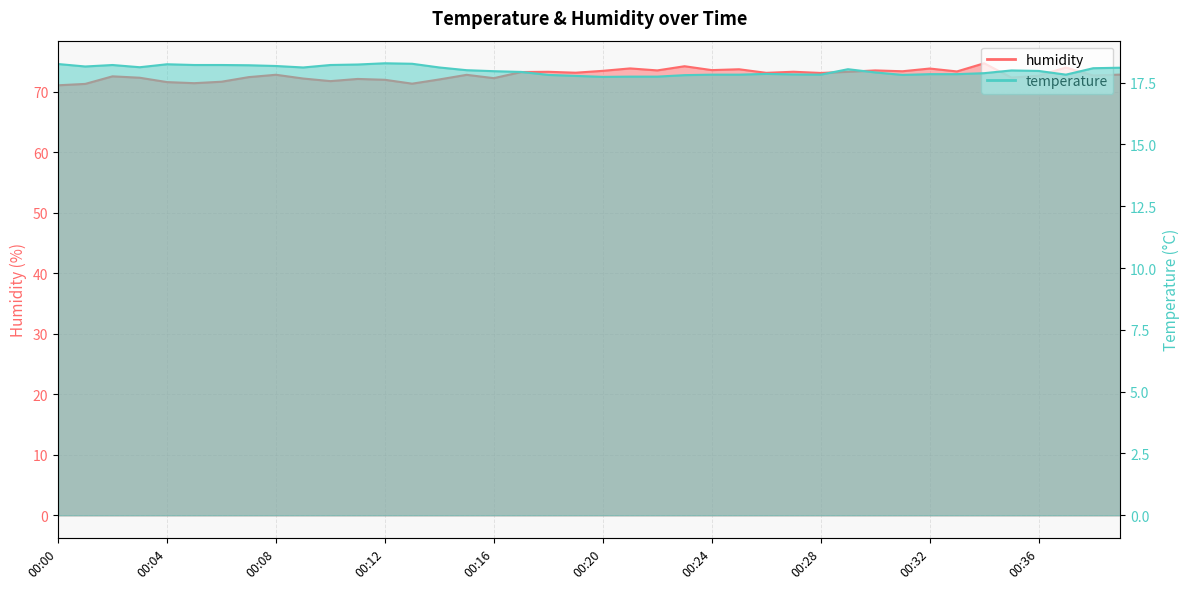

List the series in order of their overall mean, lowest first.

temperature, humidity